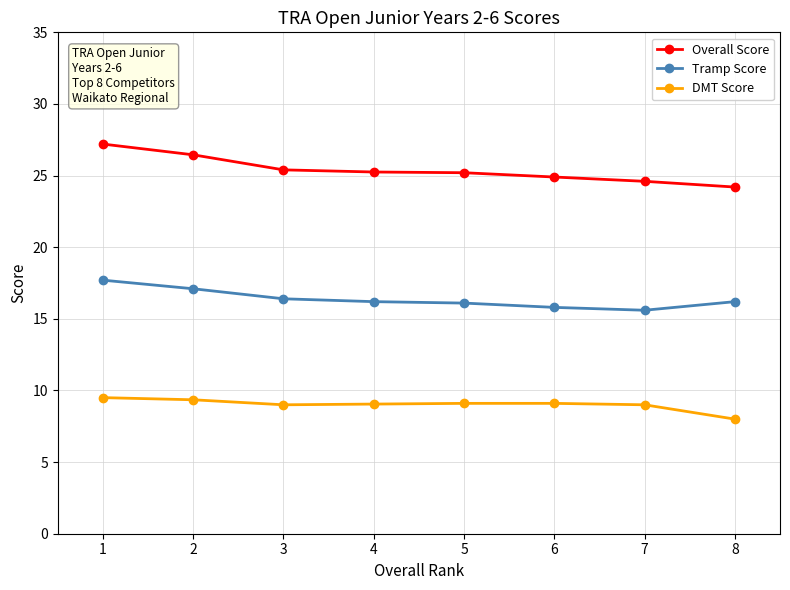

Rank the series at 7 from lowest to highest value.

DMT Score, Tramp Score, Overall Score